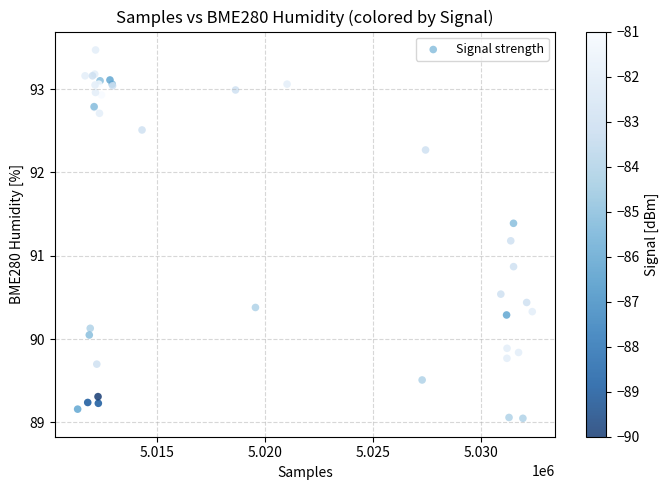

What Y value in the scatter plot is closest to 91?

90.9